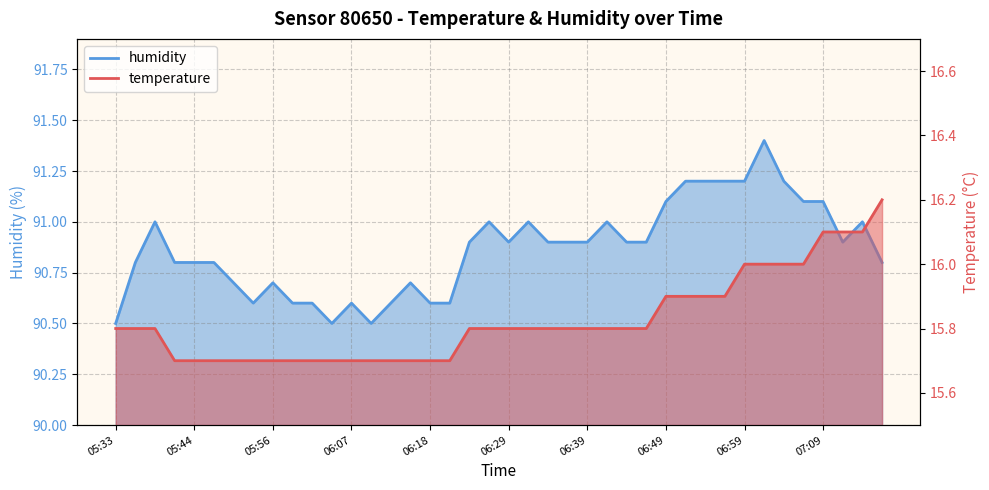

At which category is the sum across all series the highest?

07:02